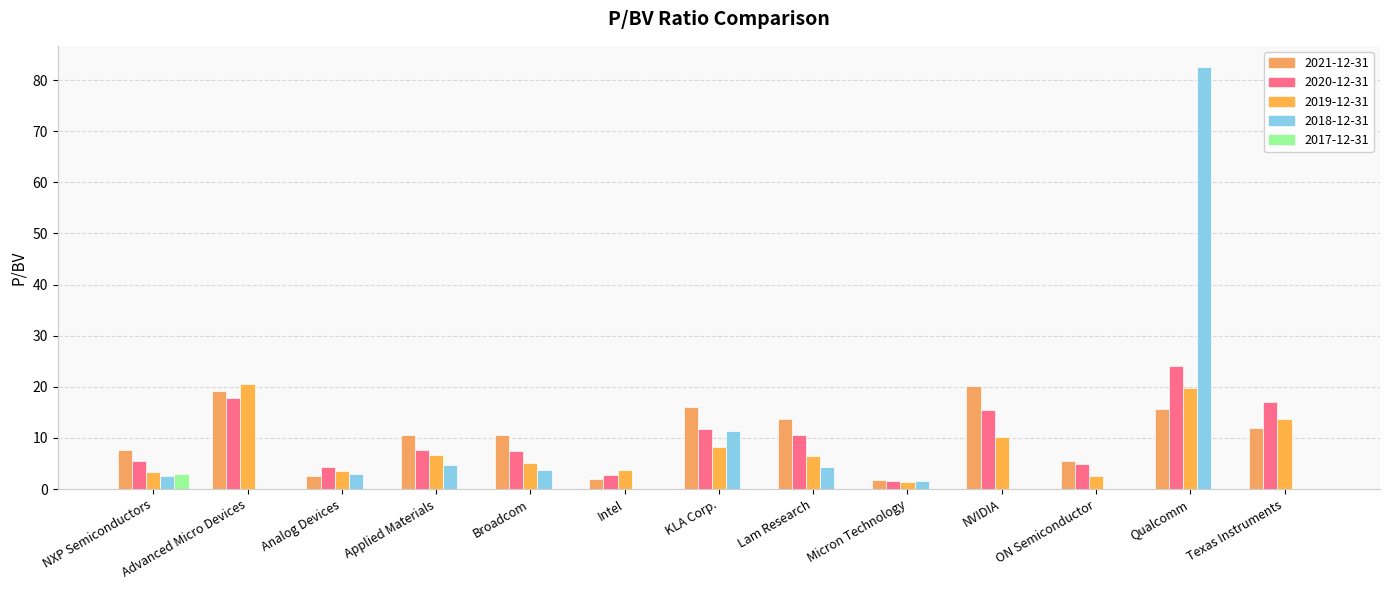

How many data points does each series have?

13